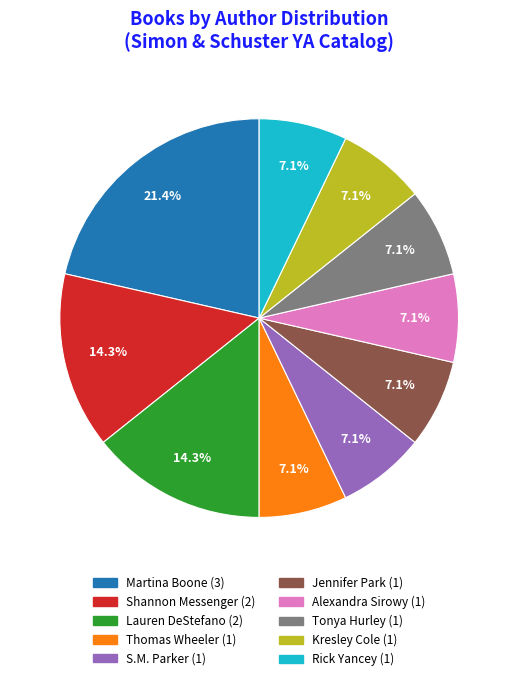

Does any single category account for the majority?

No